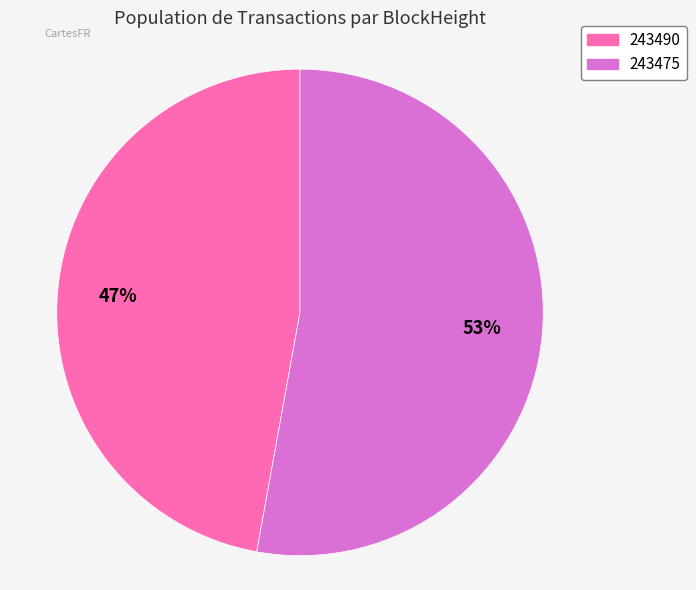

Which slice represents more than half of the pie?

243475